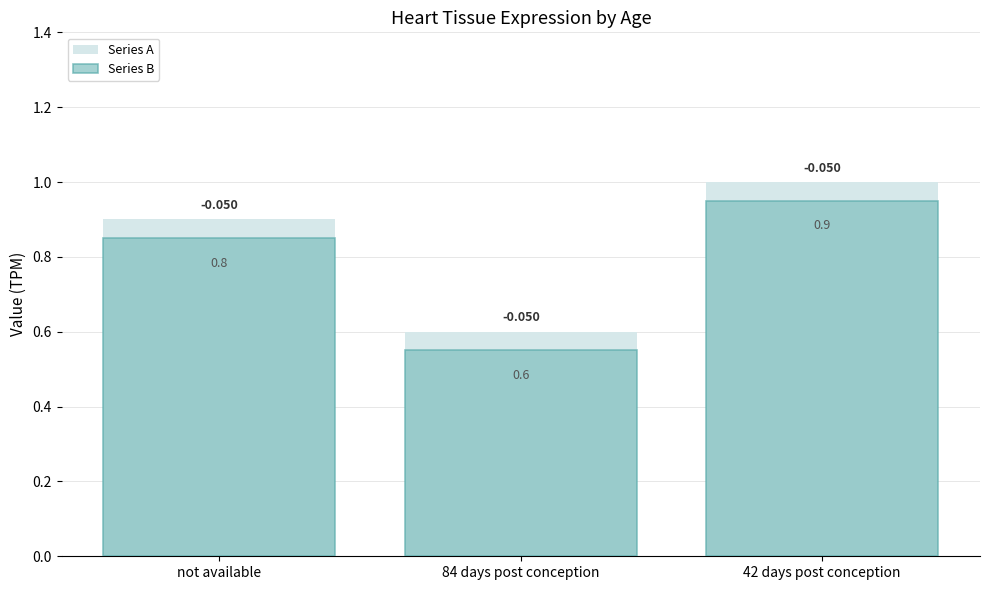

How many bars are there in total?

6